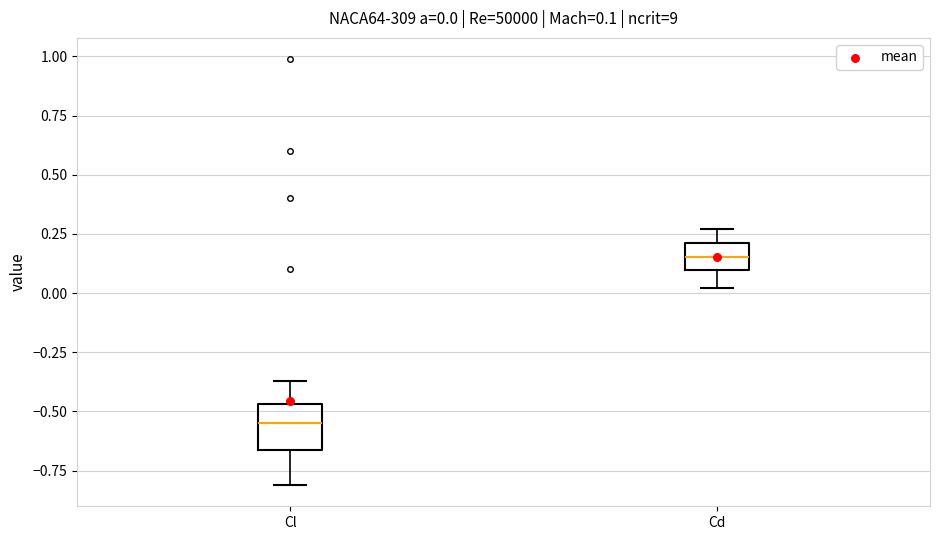

Which box has the lowest median line?

Cl